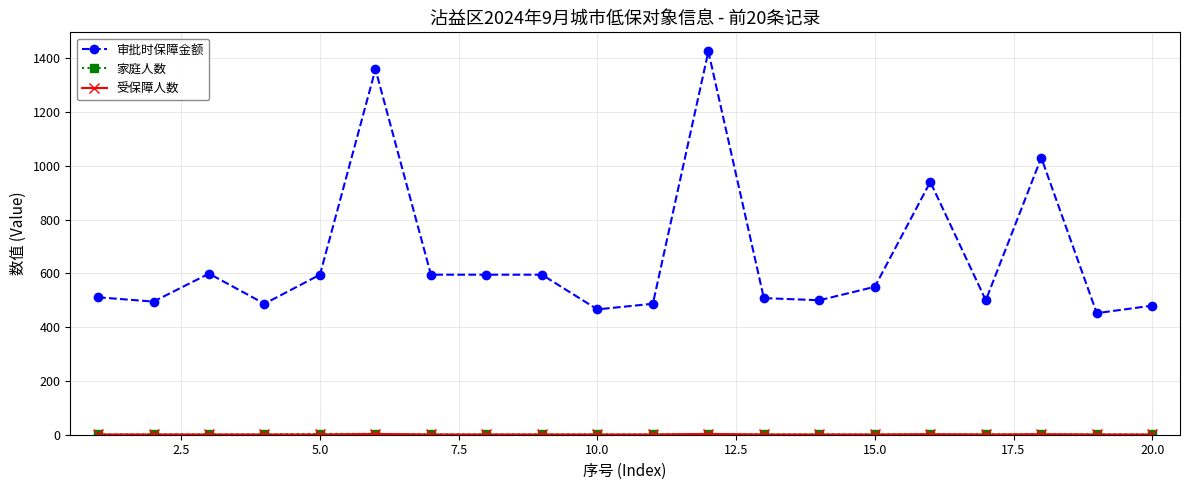

What is the greatest value displayed?

1425